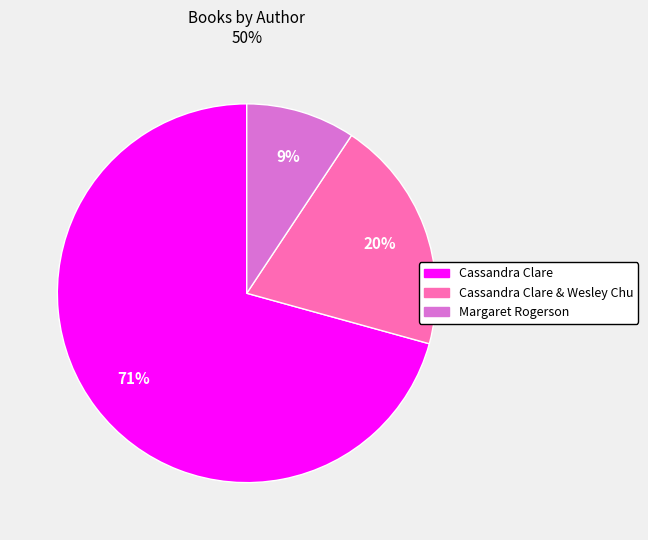

Which has a higher value, Cassandra Clare or Cassandra Clare & Wesley Chu?

Cassandra Clare